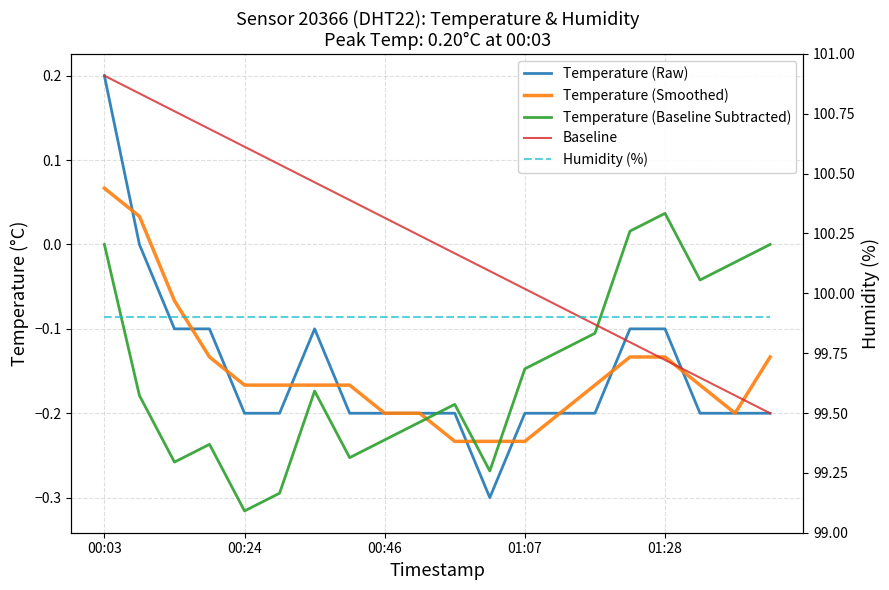

What is the difference between the highest and lowest values at 00:24?

100.1